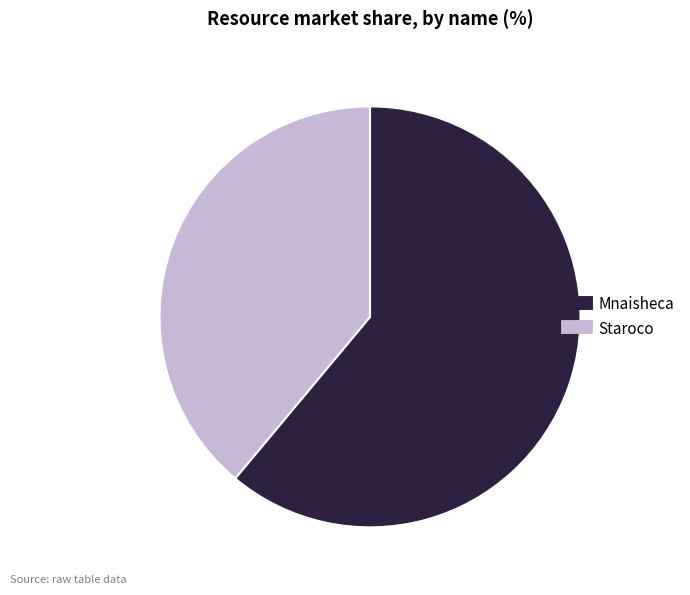

Is Staroco the majority of the pie?

No